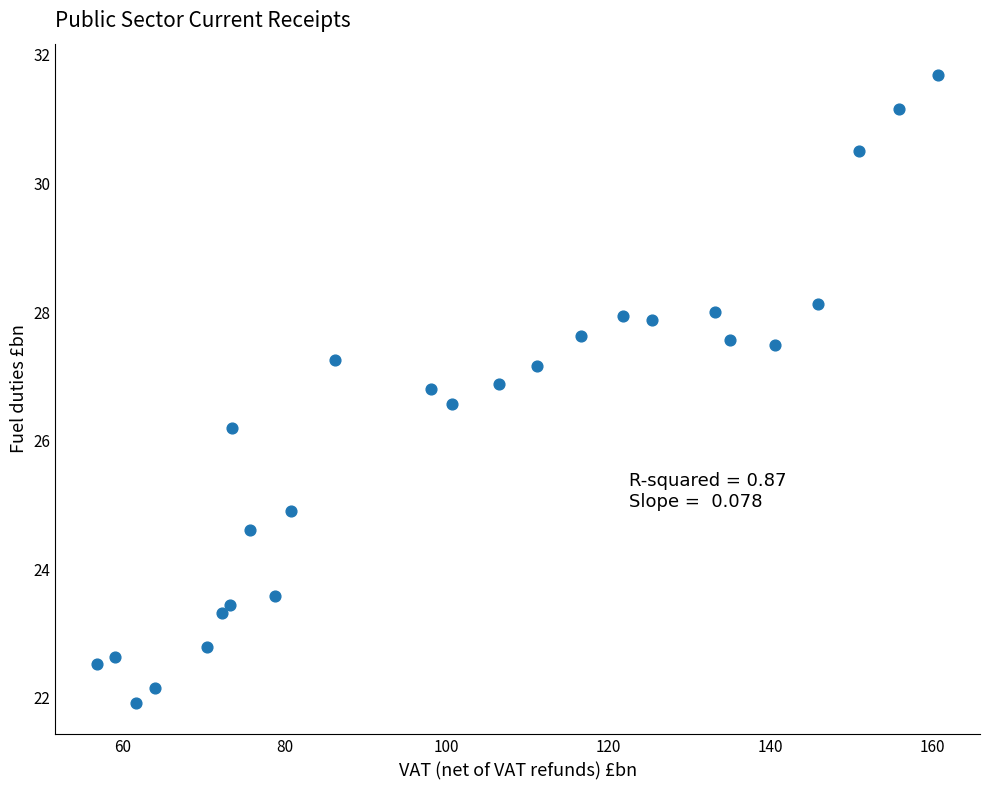

What is the range of Y values (max minus min)?

9.8